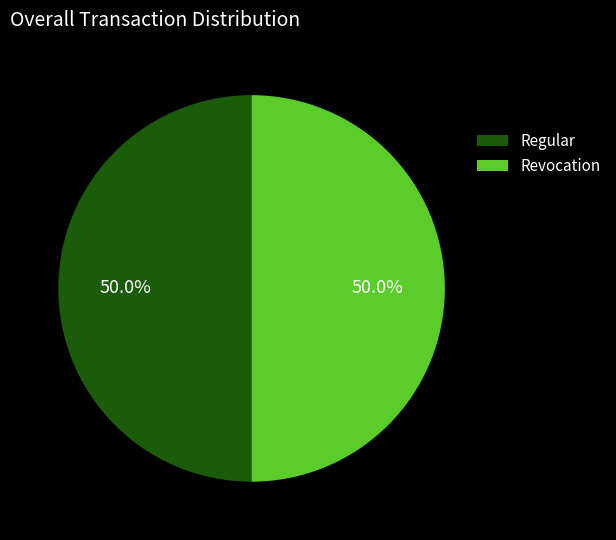

Do Revocation and Regular together represent more than half of the pie?

Yes